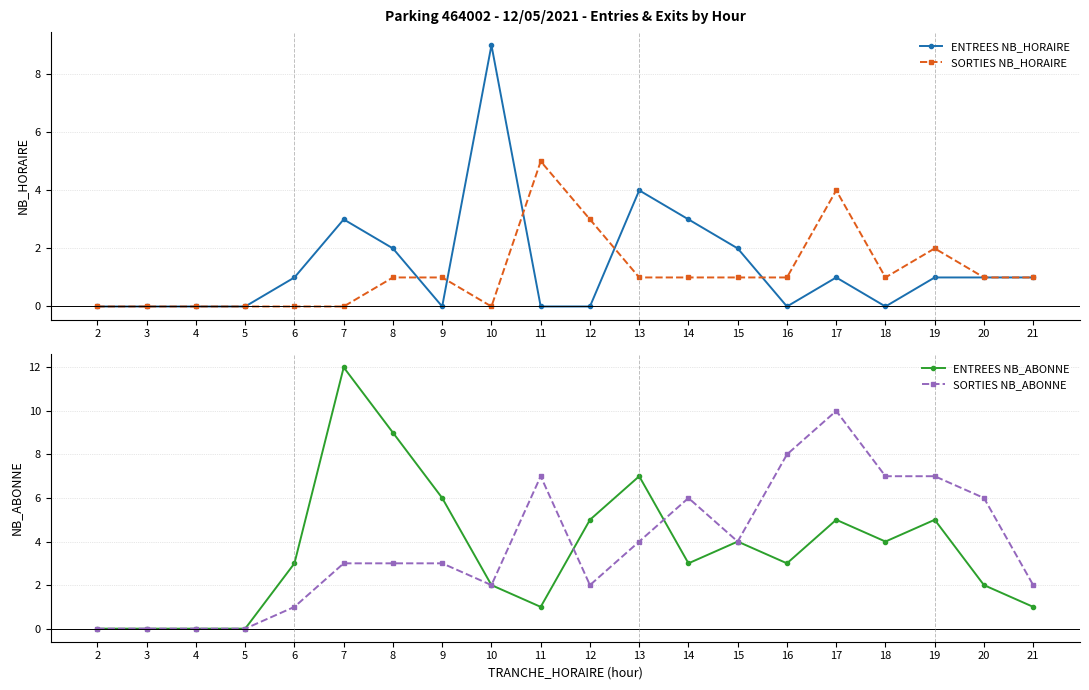

Which label corresponds to the largest value in the chart?

7